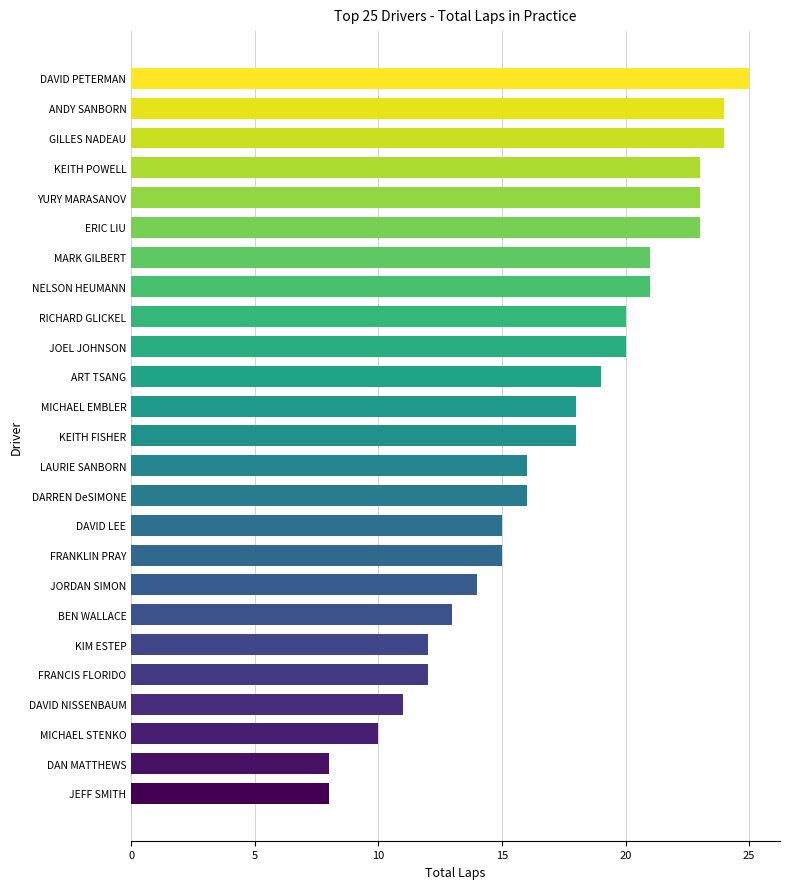

Reading bottom to top, transcribe all the data shown in this chart.

8	8	10	11	12	12	13	14	15	15	16	16	18	18	19	20	20	21	21	23	23	23	24	24	25